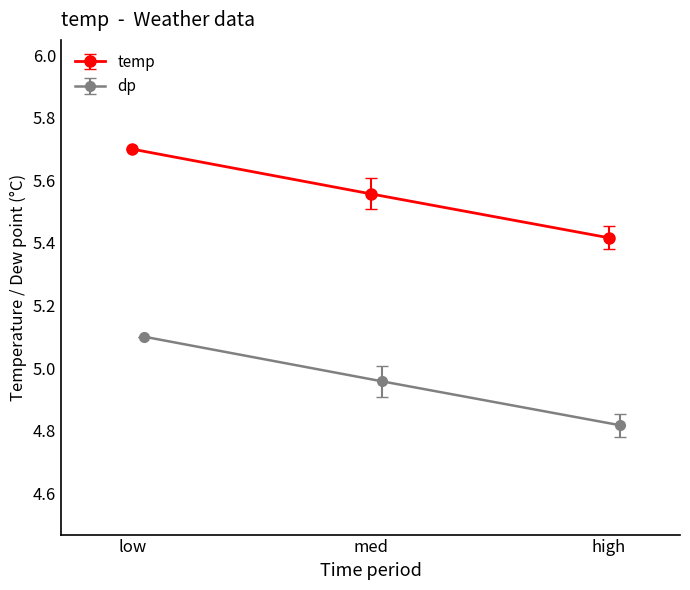

Which category has the lowest value in the temp series?

high